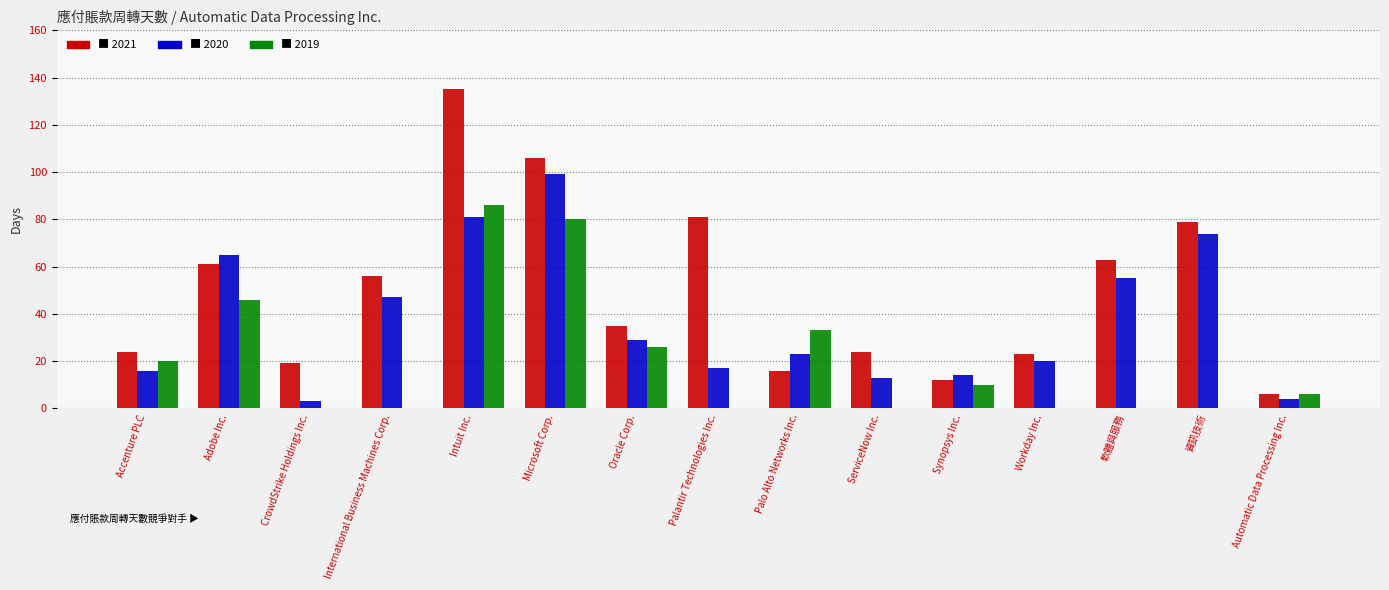

Reading right to left, what are all the values shown in this chart?

2021: Automatic Data Processing Inc.=6	資訊技術=79	軟體與服務=63	Workday Inc.=23	Synopsys Inc.=12	ServiceNow Inc.=24	Palo Alto Networks Inc.=16	Palantir Technologies Inc.=81	Oracle Corp.=35	Microsoft Corp.=106	Intuit Inc.=135	International Business Machines Corp.=56	CrowdStrike Holdings Inc.=19	Adobe Inc.=61	Accenture PLC=24
2020: Automatic Data Processing Inc.=4	資訊技術=74	軟體與服務=55	Workday Inc.=20	Synopsys Inc.=14	ServiceNow Inc.=13	Palo Alto Networks Inc.=23	Palantir Technologies Inc.=17	Oracle Corp.=29	Microsoft Corp.=99	Intuit Inc.=81	International Business Machines Corp.=47	CrowdStrike Holdings Inc.=3	Adobe Inc.=65	Accenture PLC=16
2019: Automatic Data Processing Inc.=6	資訊技術=0	軟體與服務=0	Workday Inc.=0	Synopsys Inc.=10	ServiceNow Inc.=0	Palo Alto Networks Inc.=33	Palantir Technologies Inc.=0	Oracle Corp.=26	Microsoft Corp.=80	Intuit Inc.=86	International Business Machines Corp.=0	CrowdStrike Holdings Inc.=0	Adobe Inc.=46	Accenture PLC=20